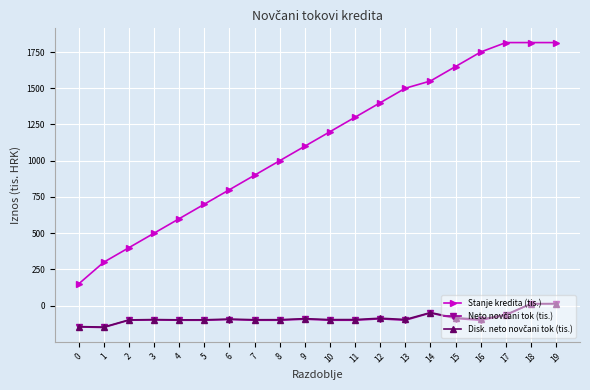

What is the maximum value shown in the chart?

1815.0